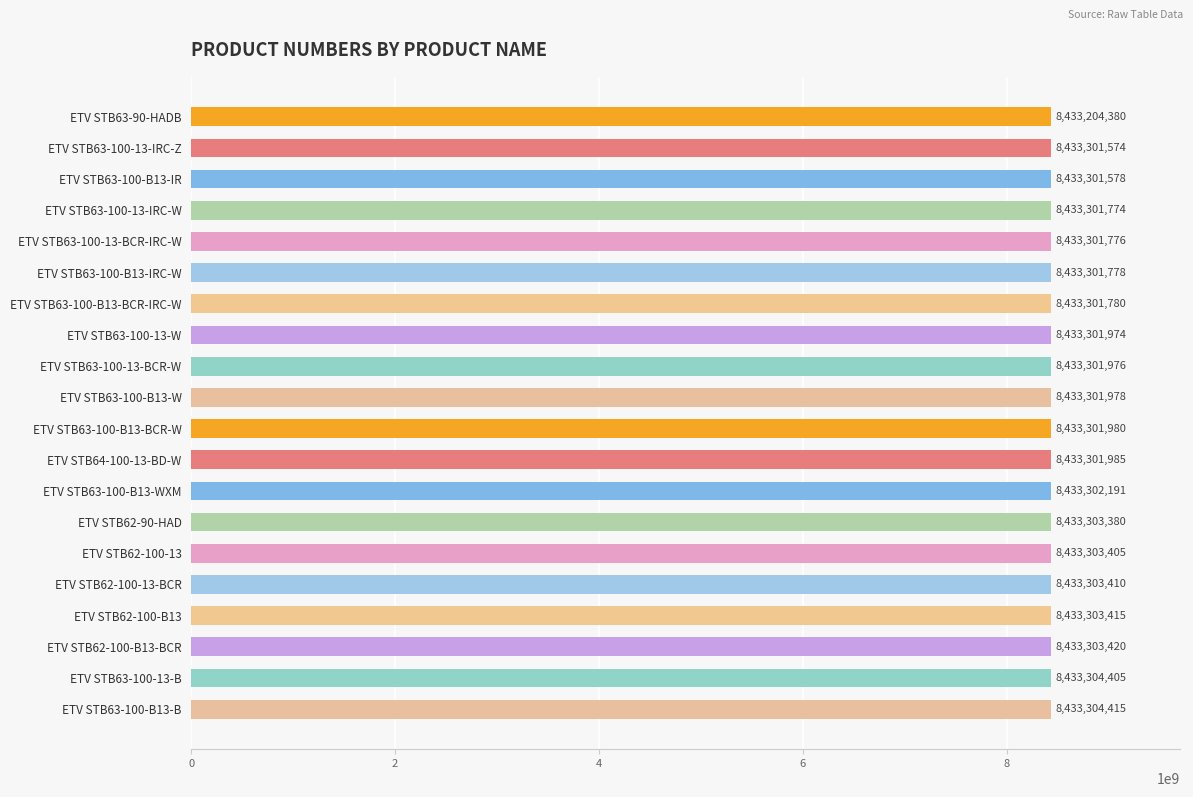

The chart shows a value of 8433301976 at ETV STB63-100-13-BCR-W. True or false?

True